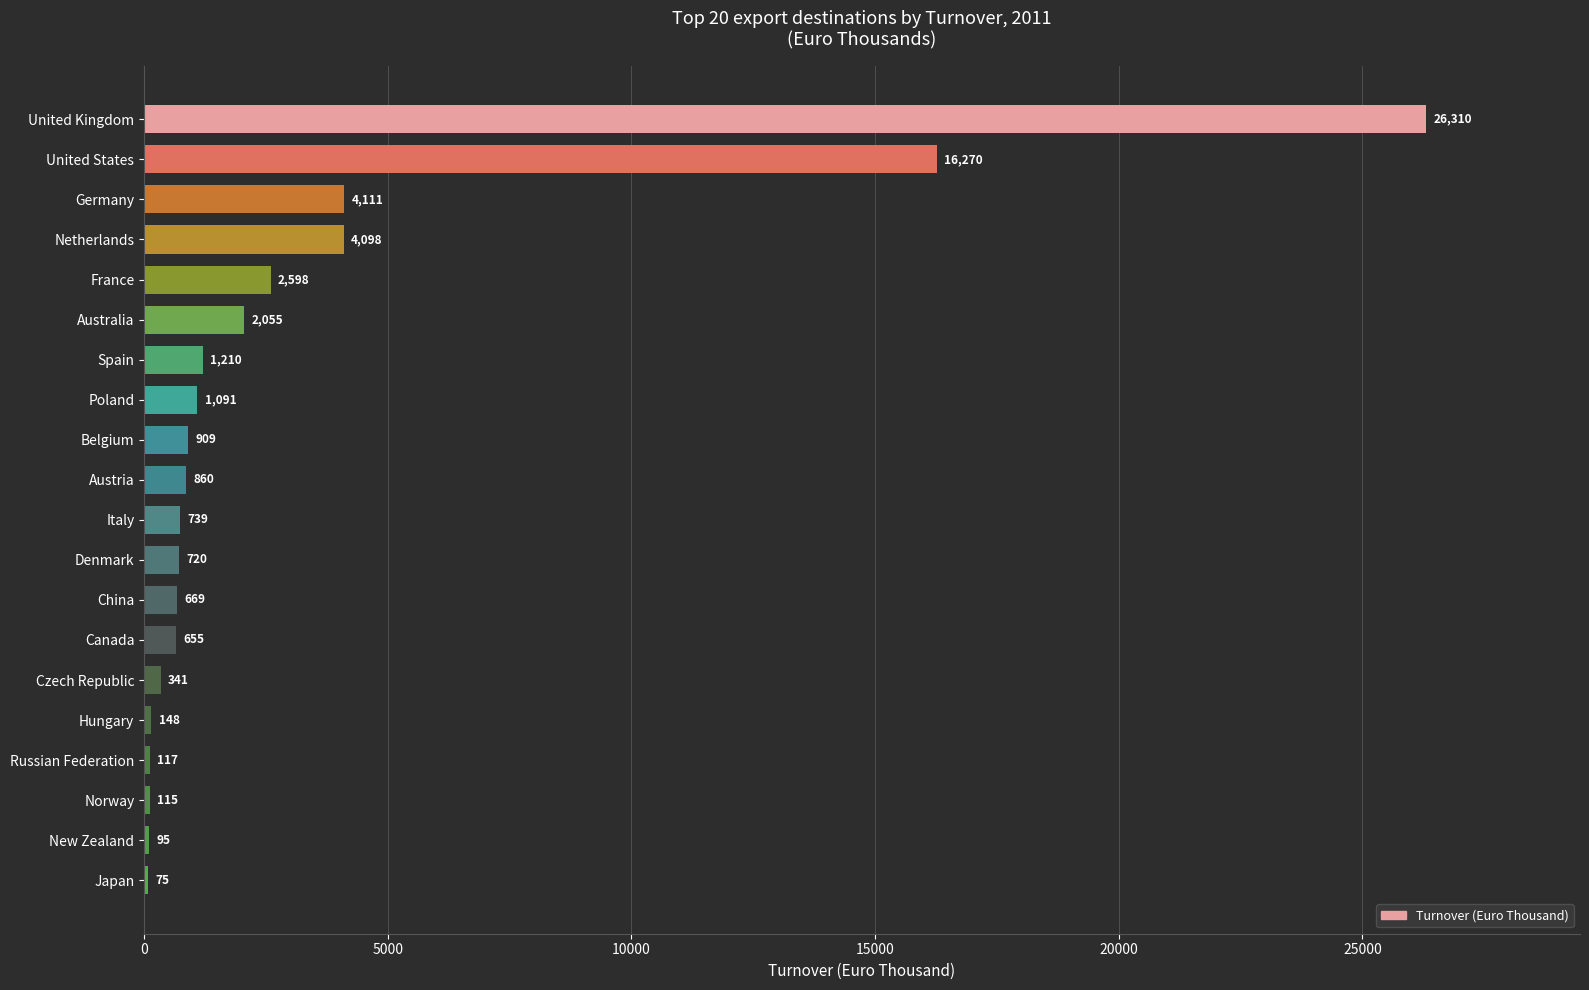

Reading bottom to top, extract all data points from this chart.

Japan=75	New Zealand=95	Norway=115	Russian Federation=117	Hungary=148	Czech Republic=341	Canada=655	China=669	Denmark=720	Italy=739	Austria=860	Belgium=909	Poland=1091	Spain=1210	Australia=2055	France=2598	Netherlands=4098	Germany=4111	United States=16270	United Kingdom=26310